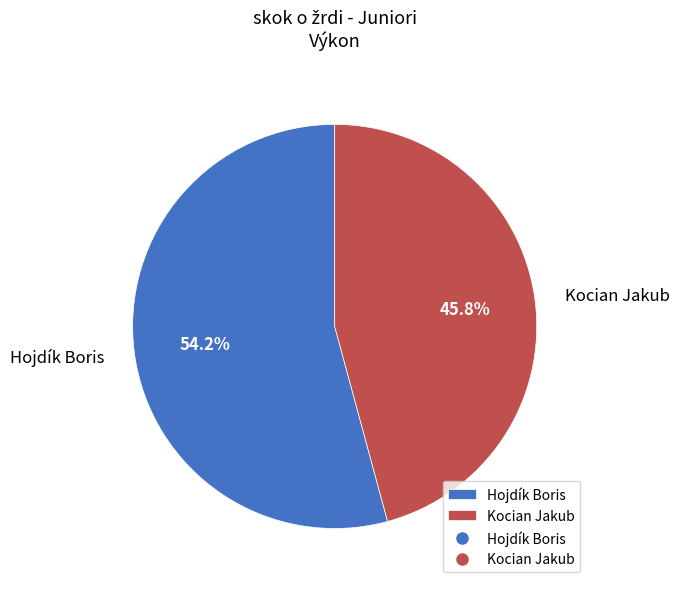

How many slices are in this pie chart?

2